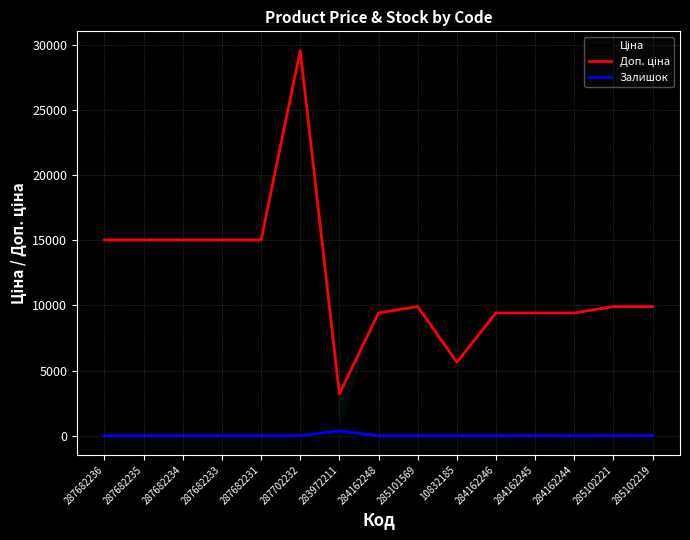

How many series are shown in this chart?

3